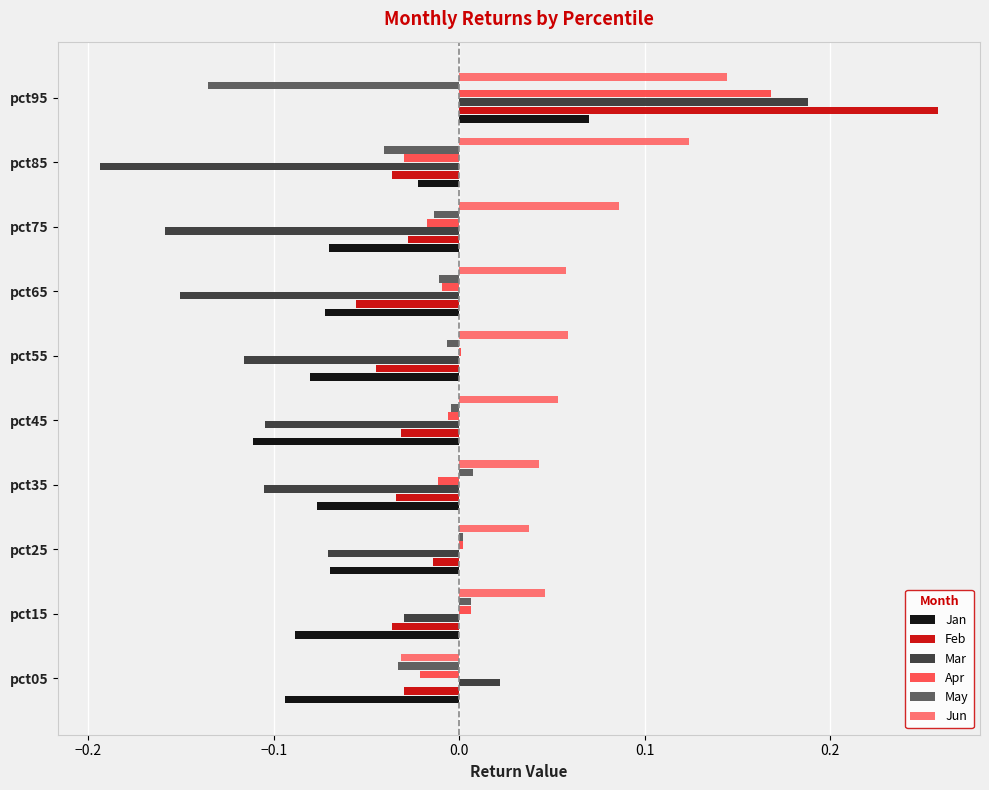

Which category has the highest value in the Apr series?

pct95